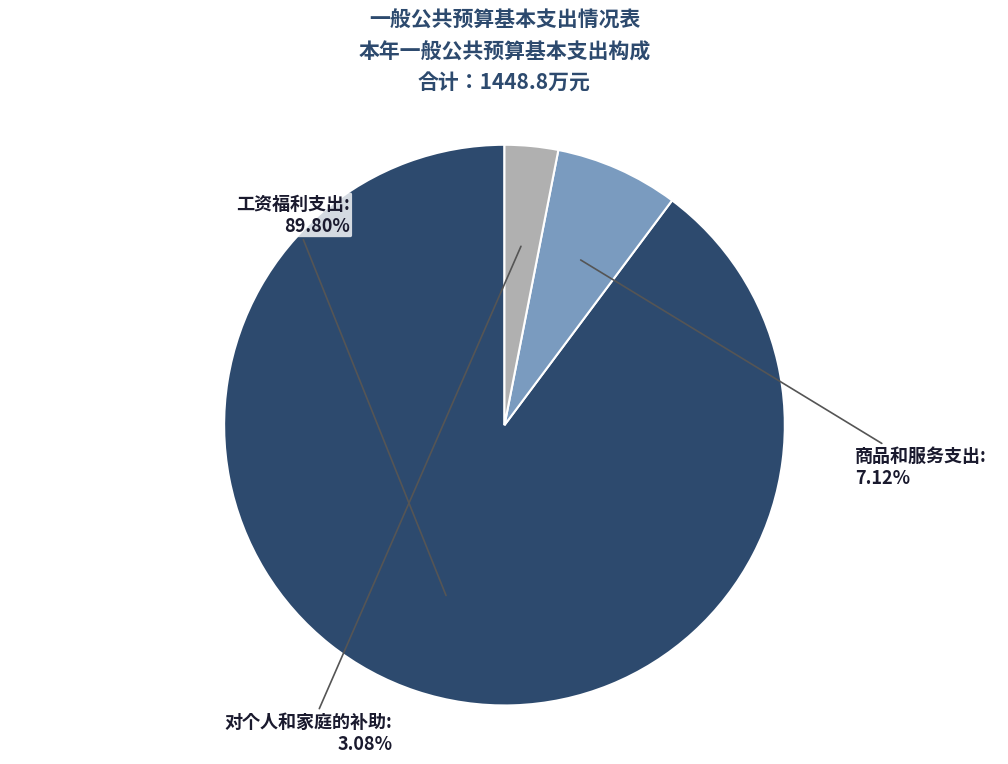

Is there a majority slice in this chart?

Yes